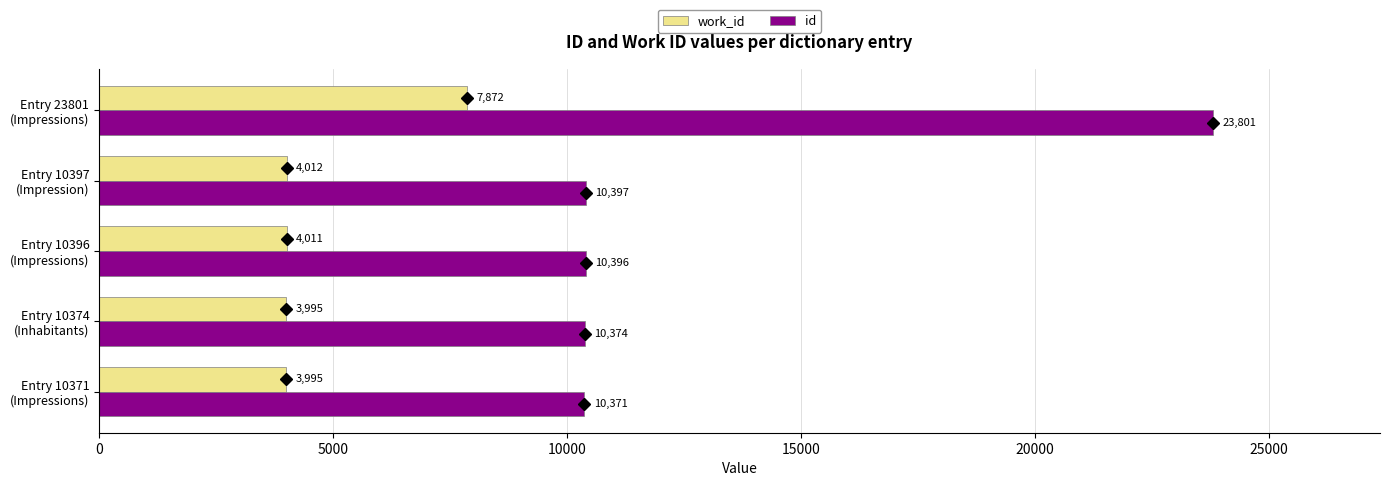

Which series has the widest spread of values?

id